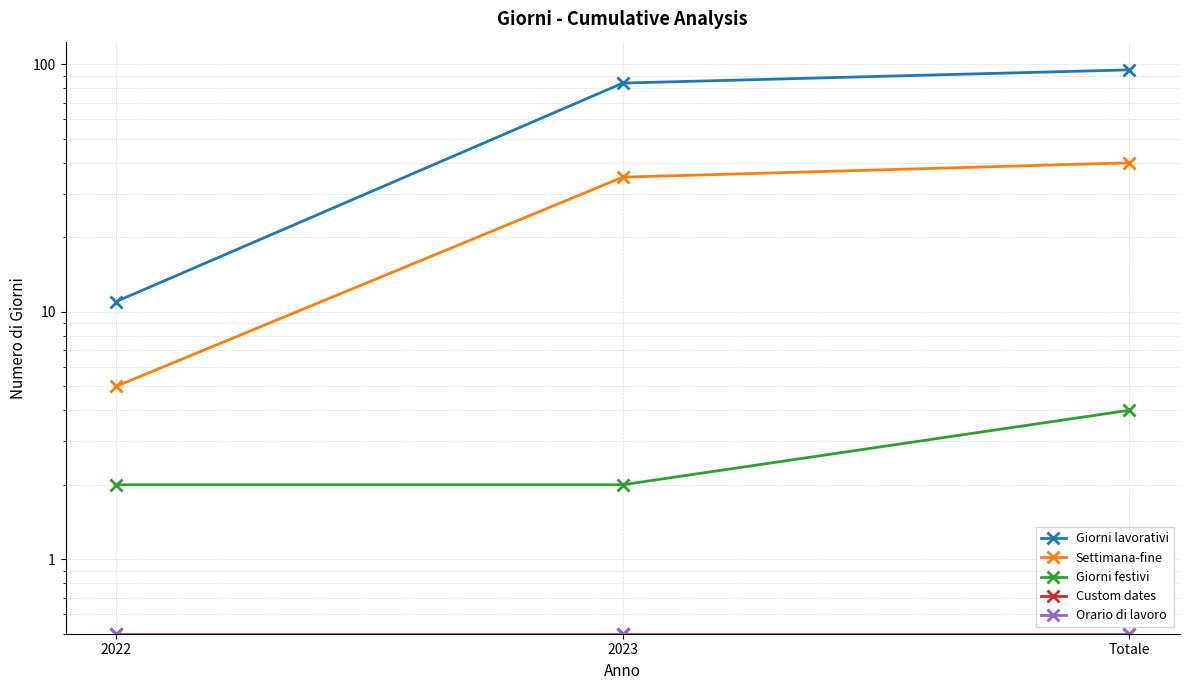

Does the chart display data point markers on the line(s)?

Yes